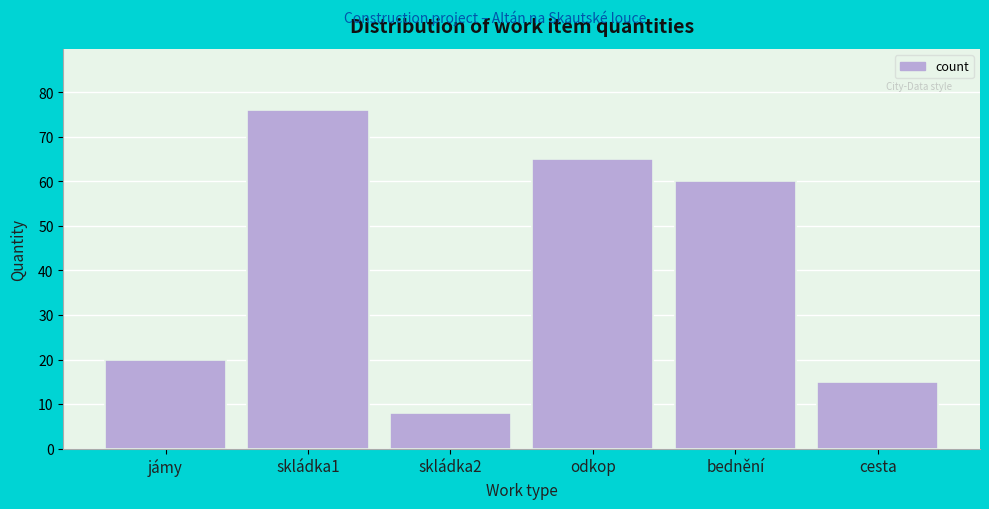

Reading left to right, what are all the values shown in this chart?

20	76	8	65	60	15